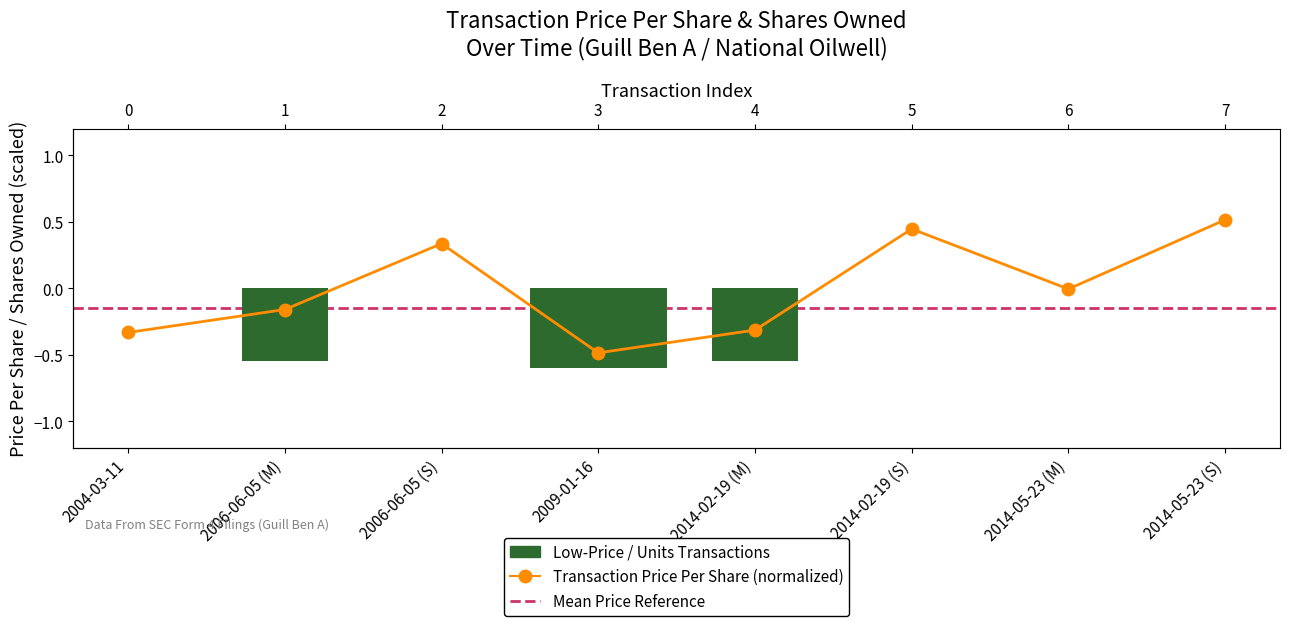

What is the label of the 5th bar from the left?

2014-02-19 (M)